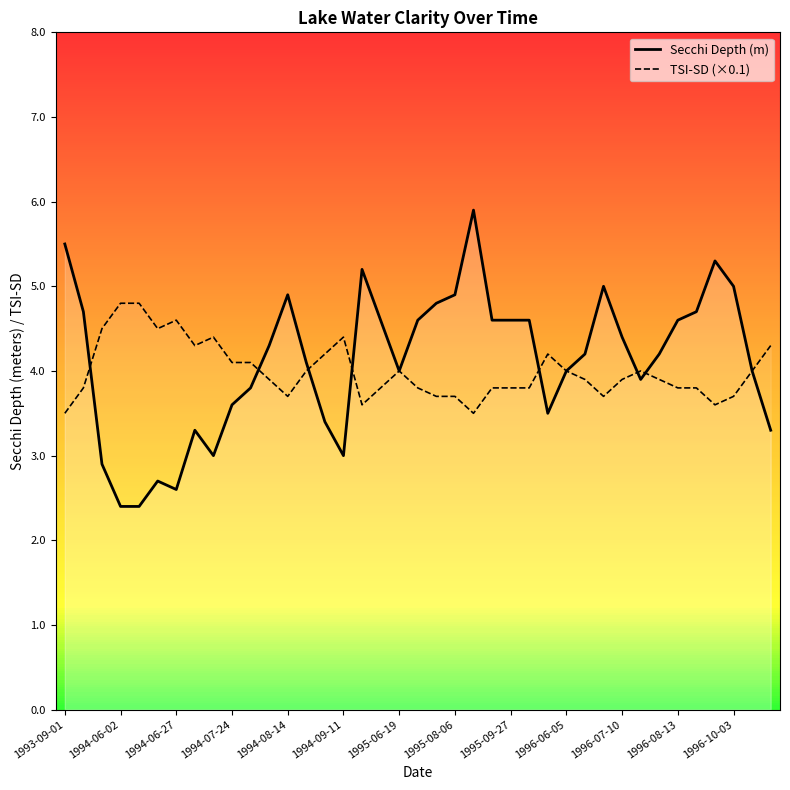

The Secchi Depth (m) series shows 3.8 at 1994-06-27. True or false?

False